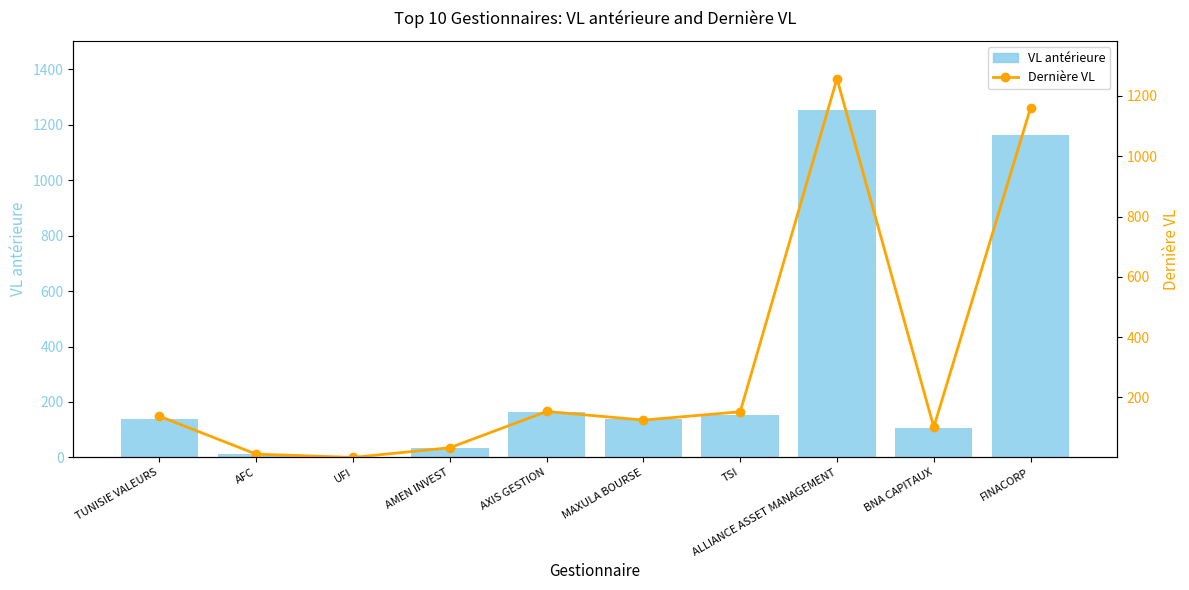

List the series in order of their peak value, highest first.

Dernière VL, VL antérieure